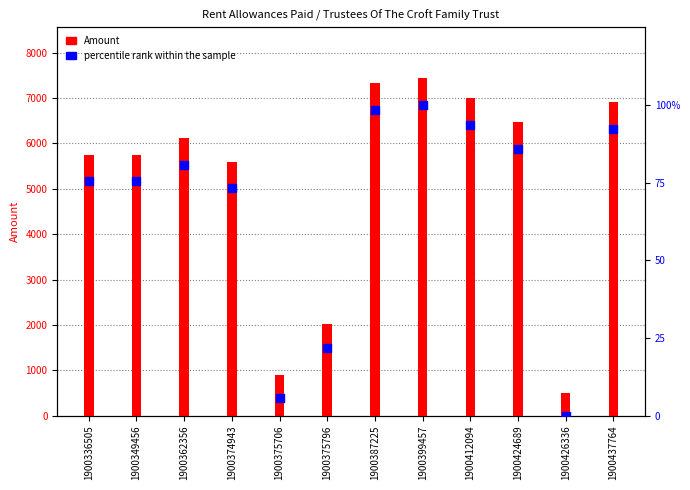

Is the value of percentile rank within the sample at 1900336505 greater than the value of Amount at 1900412094?

No